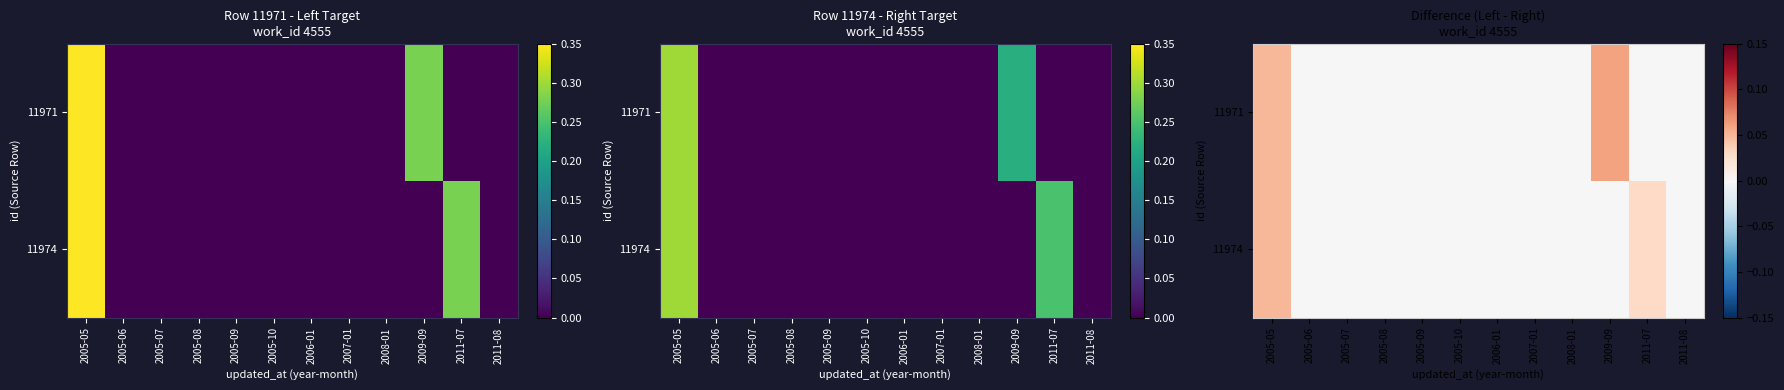

How many values in the 11971 series exceed 0?

2